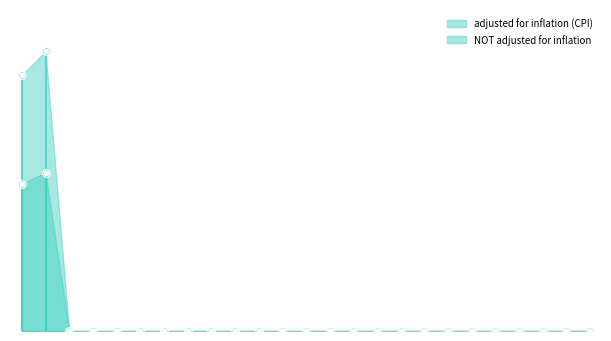

Which series has the largest total across all categories?

adjusted for inflation (CPI)